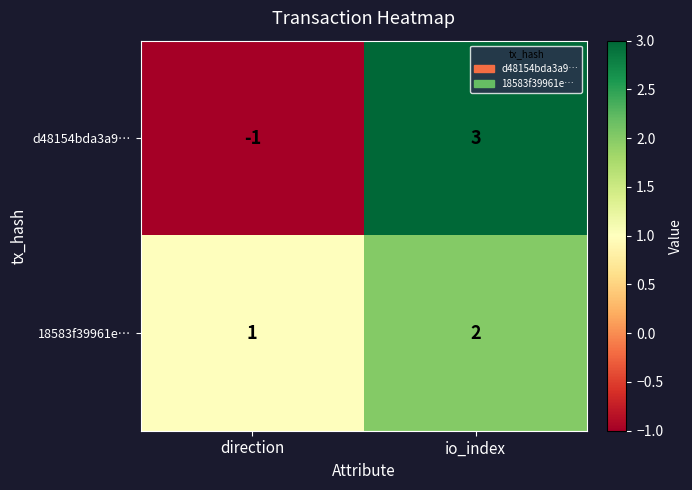

Between direction and io_index, which series saw the biggest shift?

d48154bda3a9…